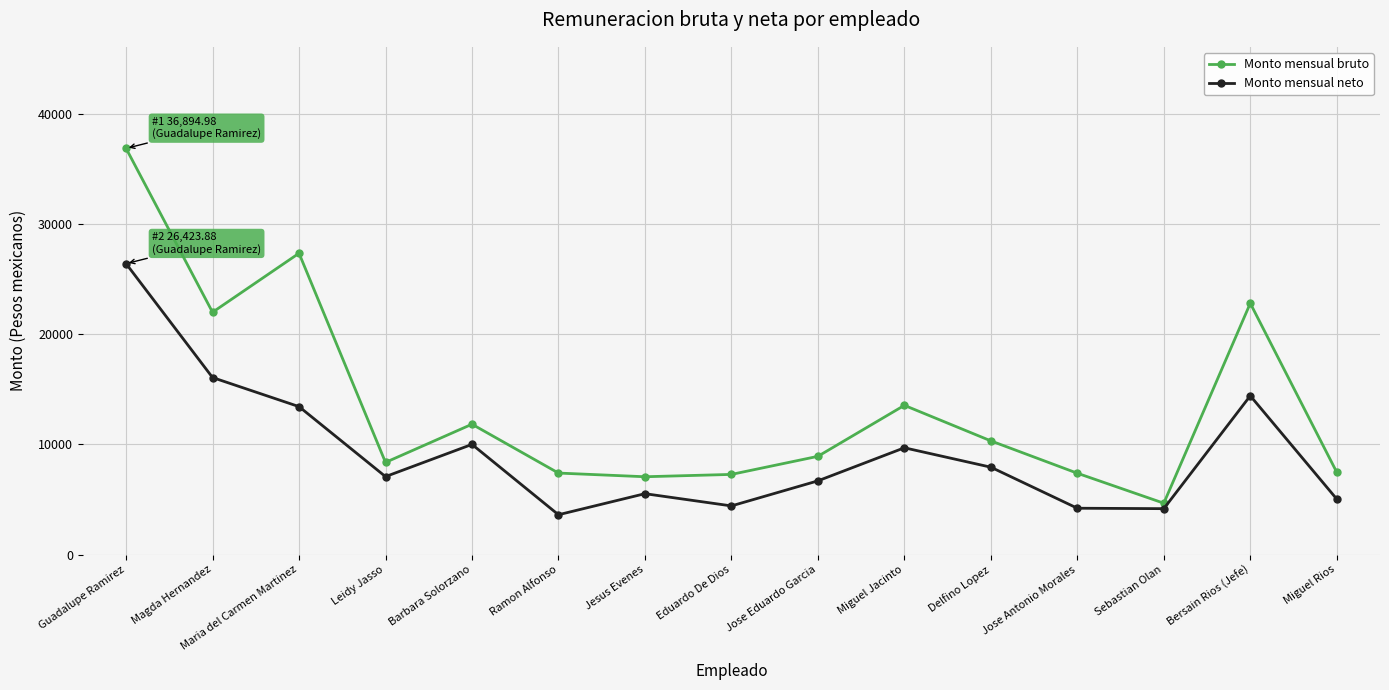

True or false: Monto mensual bruto and Monto mensual neto intersect in this chart.

False